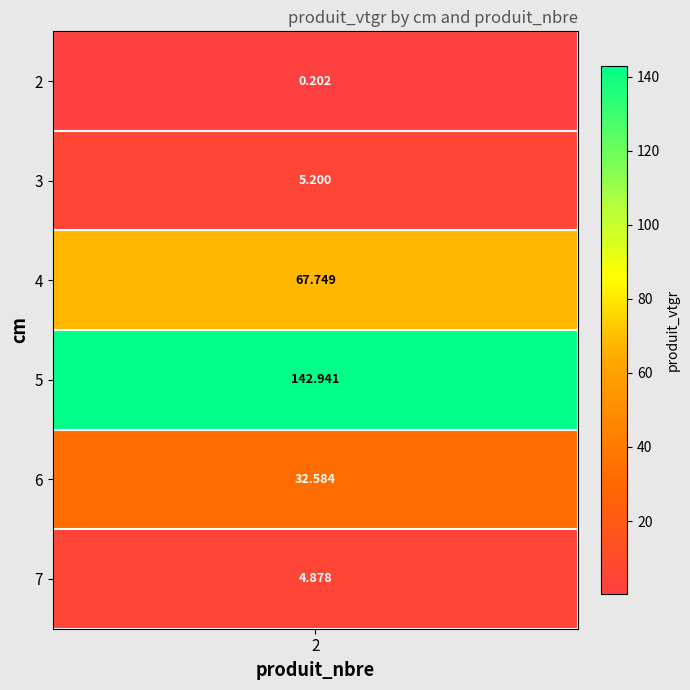

What value does the data have at 5?

142.9